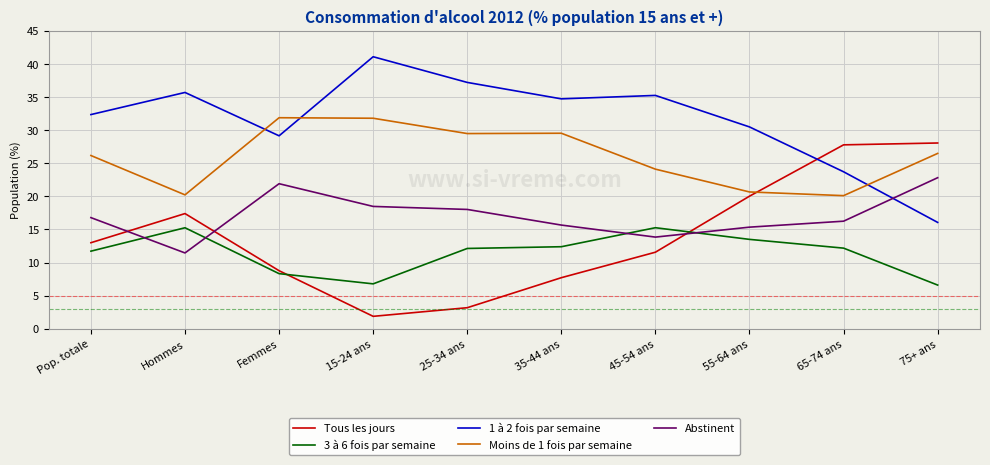

What is the difference between the Moins de 1 fois par semaine values at 75+ ans and 45-54 ans?

2.4